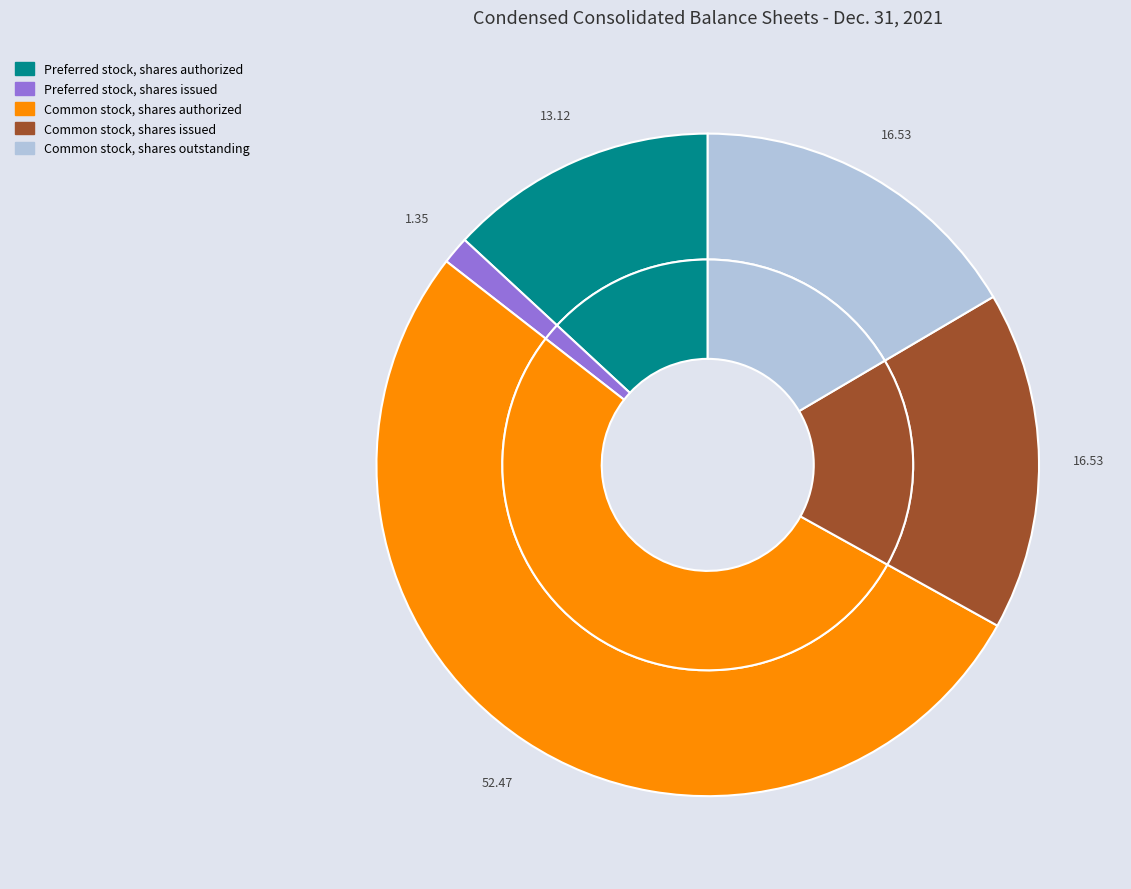

Which slice is the largest?

Common stock, shares authorized